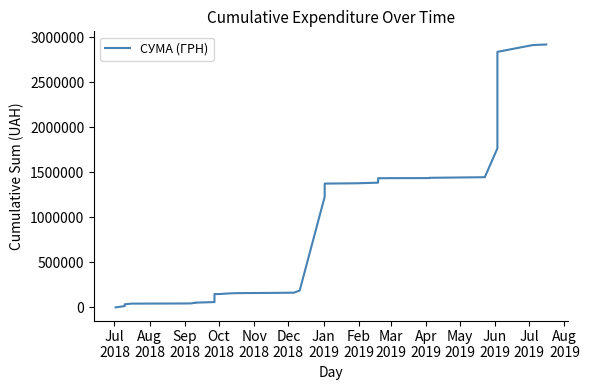

What is the sum of all values?

41443387.1